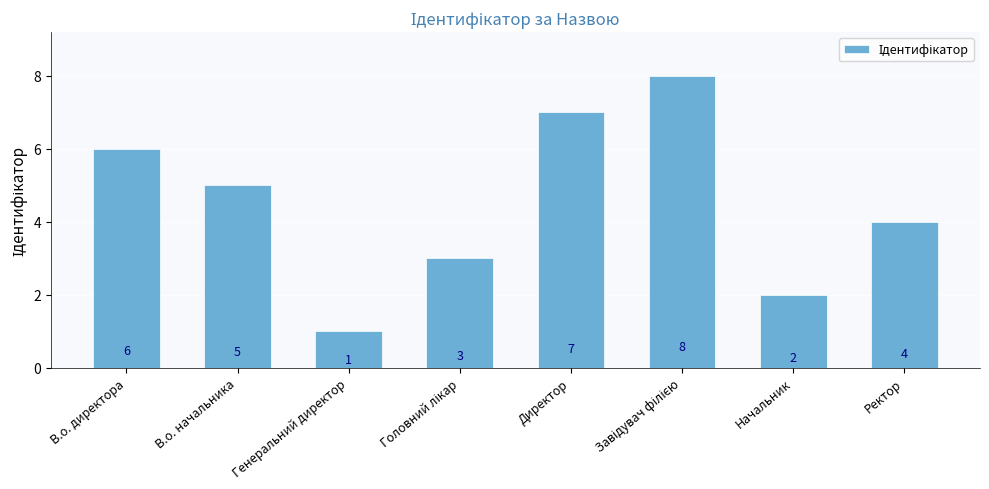

What is the sum of all values?

36